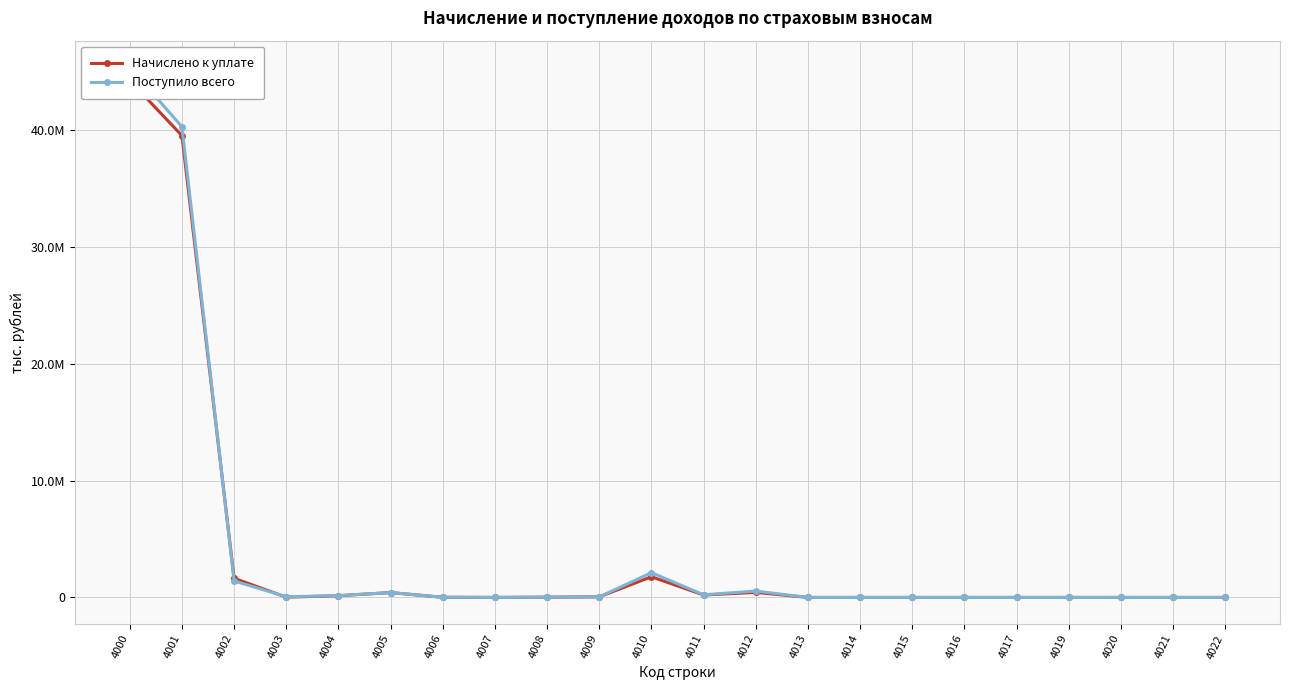

Rank the series at 4011 from highest to lowest value.

Поступило всего, Начислено к уплате